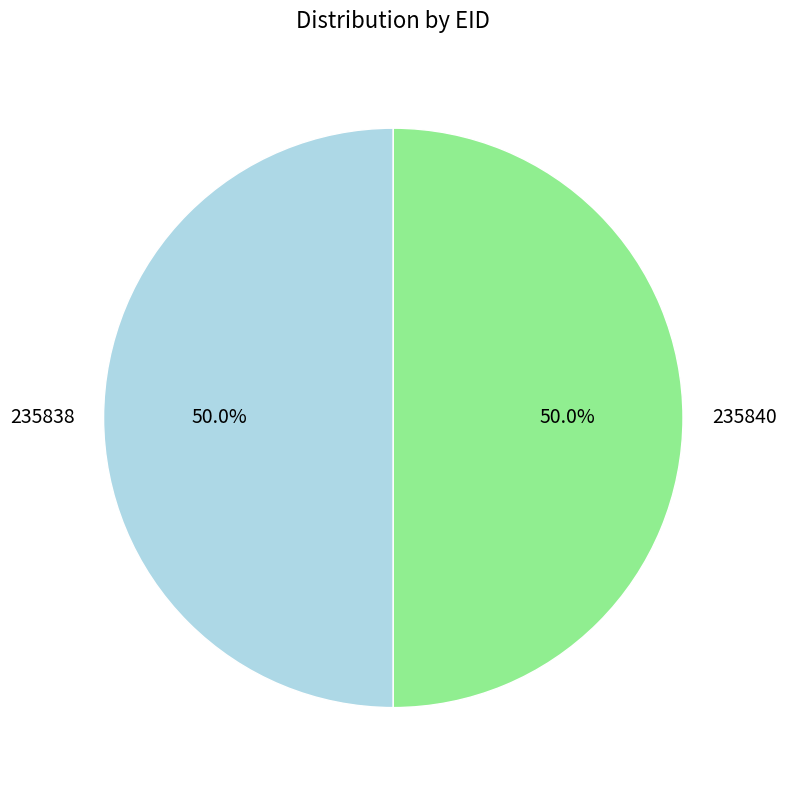

Is the sum of 235840 and 235838 greater than half?

Yes